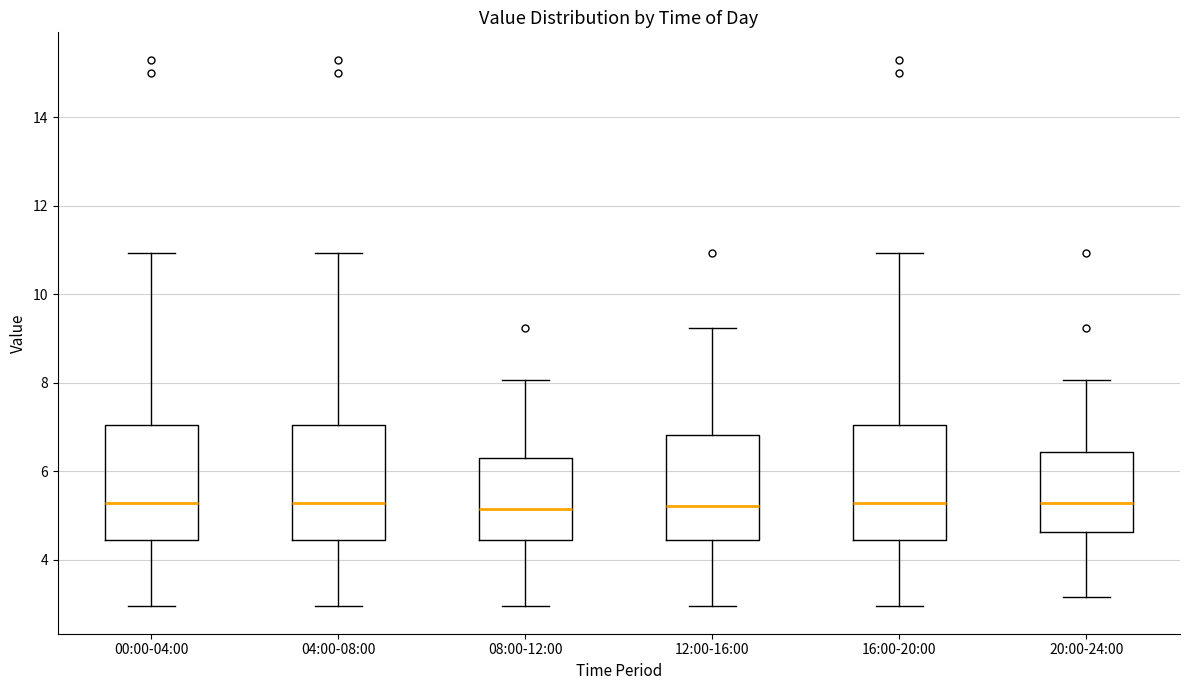

Reading left to right, transcribe this box plot: for each box, give where its median line is, the range the box spans, and where its two whiskers end, as read against the y-axis. The values are not printed on the chart, so give them approximately, as read against the axis.

00:00-04:00: median 5.2, box 4.4 to 7.0, whiskers 3.0 to 11.0
04:00-08:00: median 5.2, box 4.4 to 7.0, whiskers 3.0 to 11.0
08:00-12:00: median 5.2, box 4.4 to 6.4, whiskers 3.0 to 8.0
12:00-16:00: median 5.2, box 4.4 to 6.8, whiskers 3.0 to 9.2
16:00-20:00: median 5.2, box 4.4 to 7.0, whiskers 3.0 to 11.0
20:00-24:00: median 5.2, box 4.6 to 6.4, whiskers 3.2 to 8.0